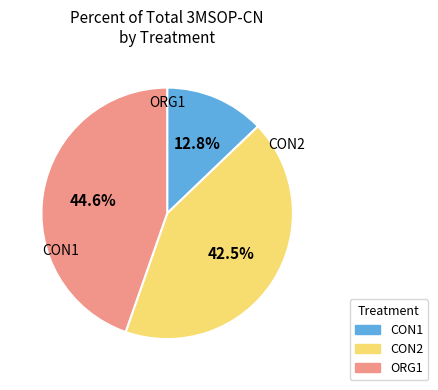

Is CON2 the majority of the pie?

No